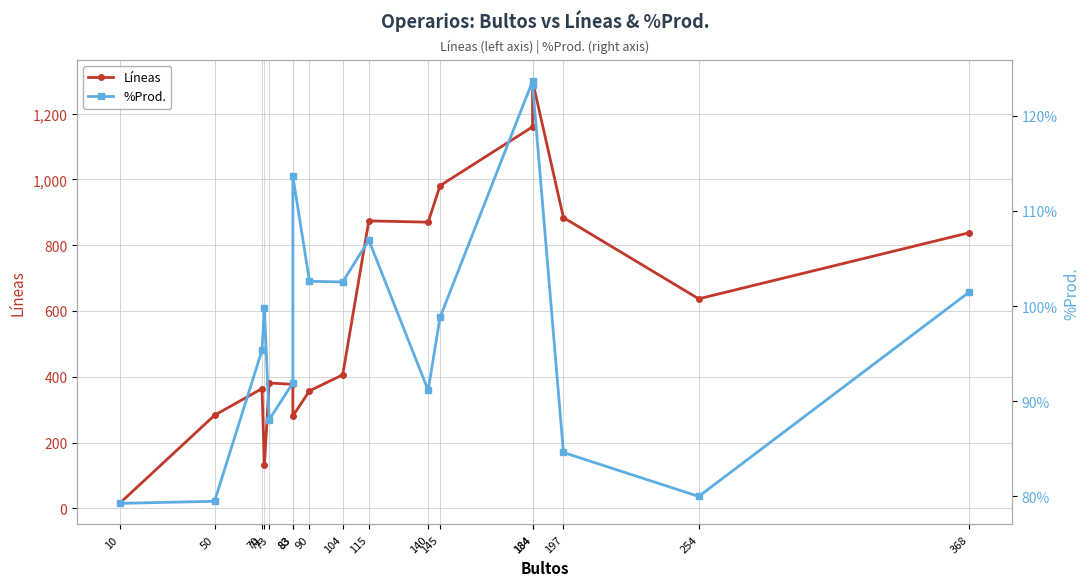

What is the maximum value shown in the chart?

1299.0